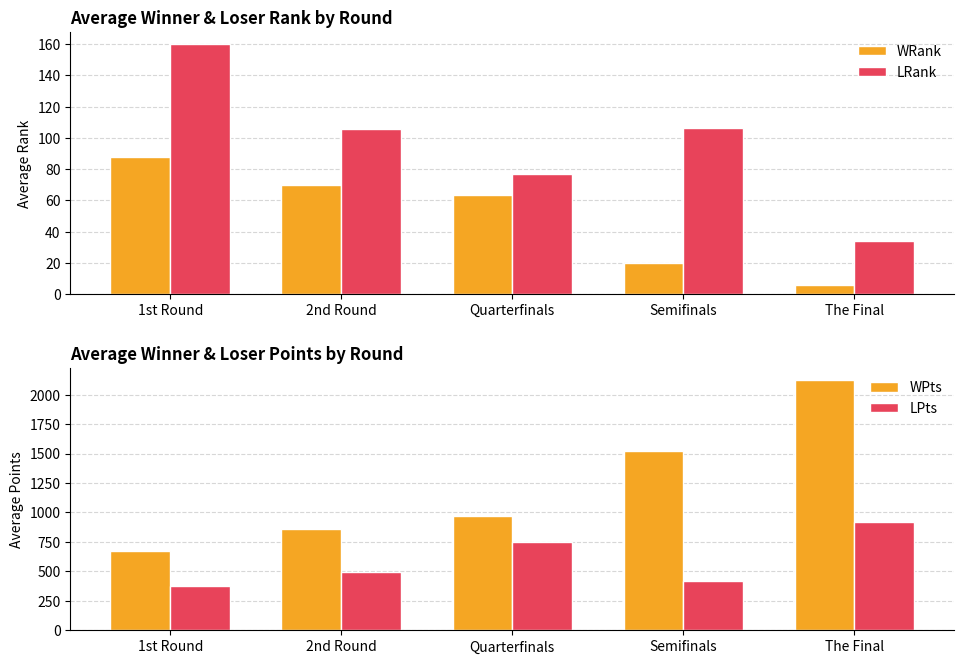

The LRank series shows 106.0 at 2nd Round. True or false?

True